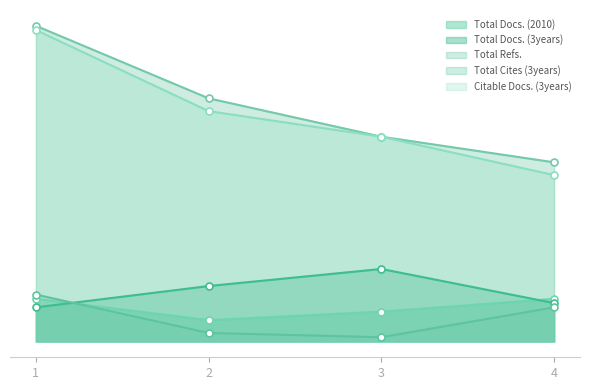

At how many categories does at least one series exceed 41?

4